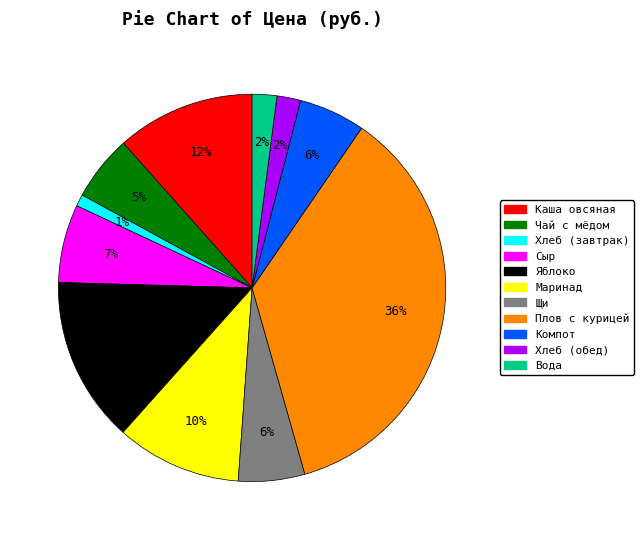

True or false: Чай с мёдом accounts for 19% of the total.

False